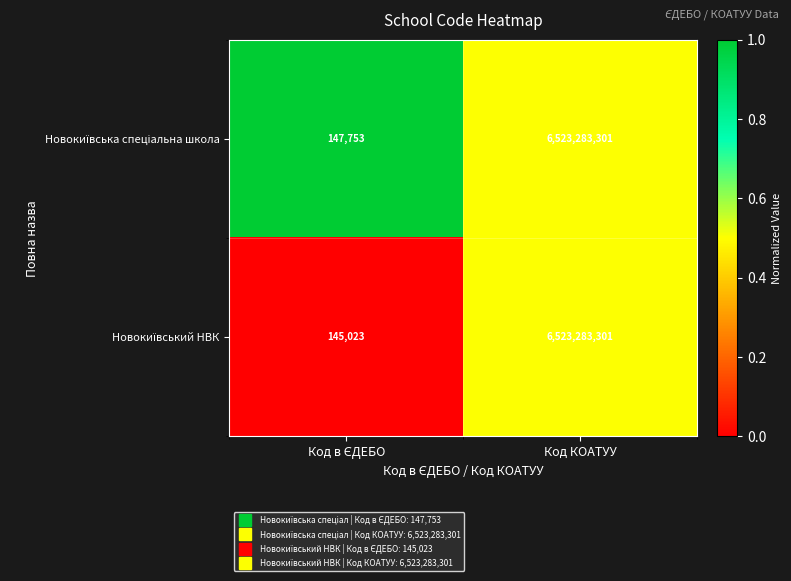

At which category is the sum across all series the highest?

Код КОАТУУ